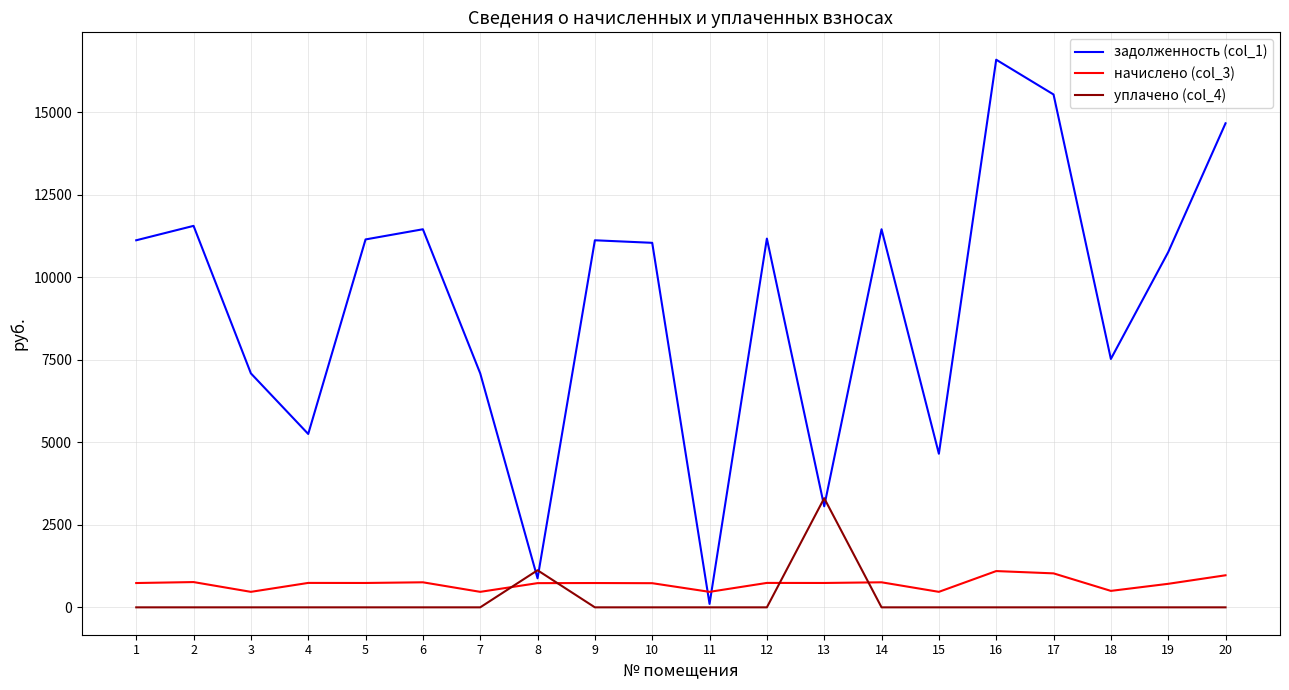

Count the number of data series in this chart.

3